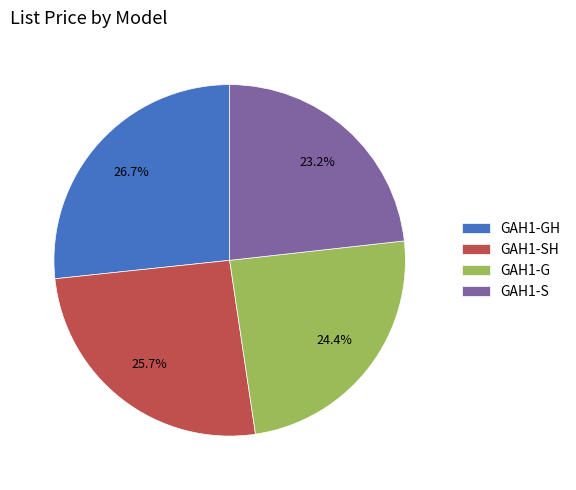

How many slices are in this pie chart?

4